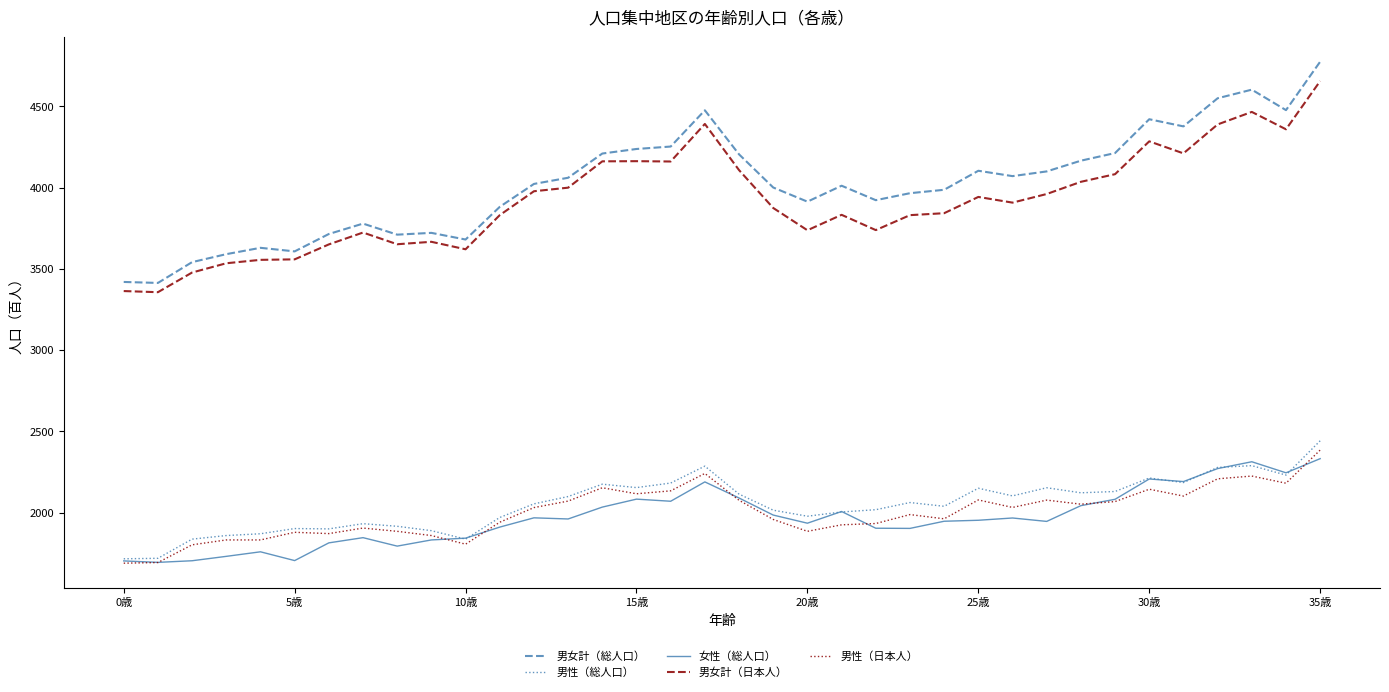

True or false: 男性（総人口） and 男女計（総人口） cross at least once.

False